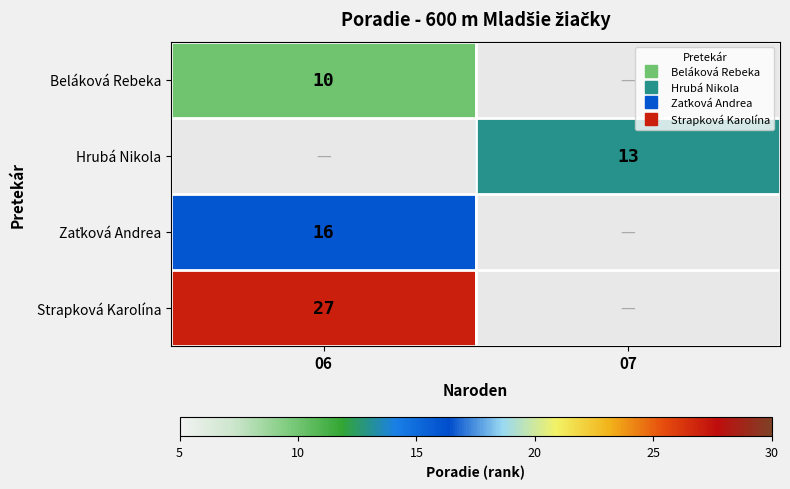

Which label corresponds to the largest value in the chart?

06